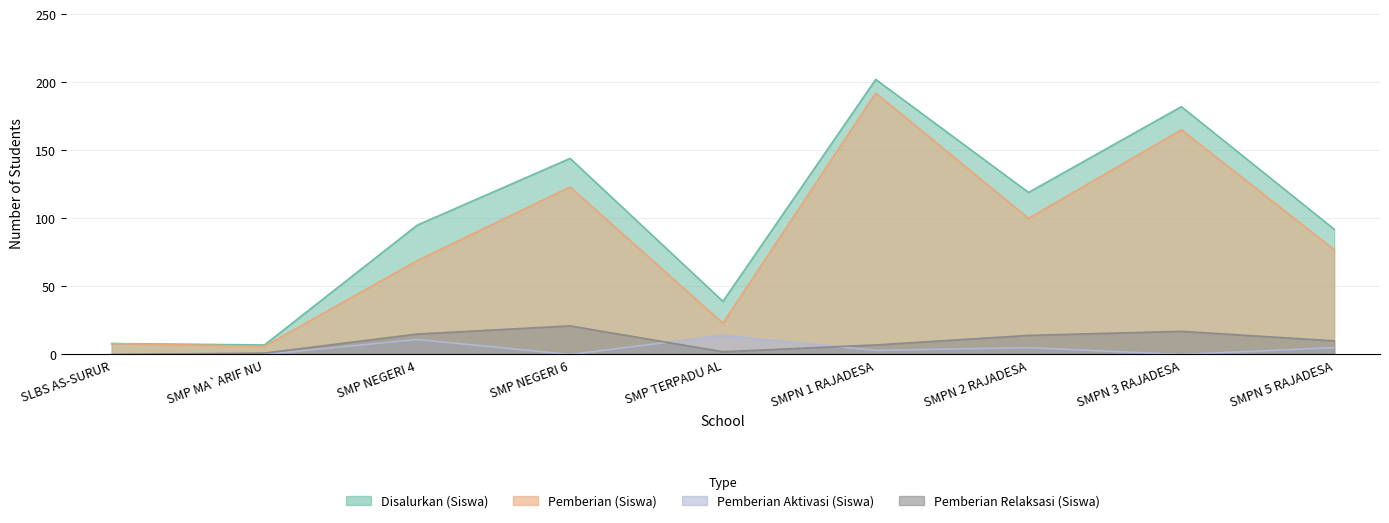

How many values in the Pemberian Relaksasi (Siswa) series exceed 10?

4